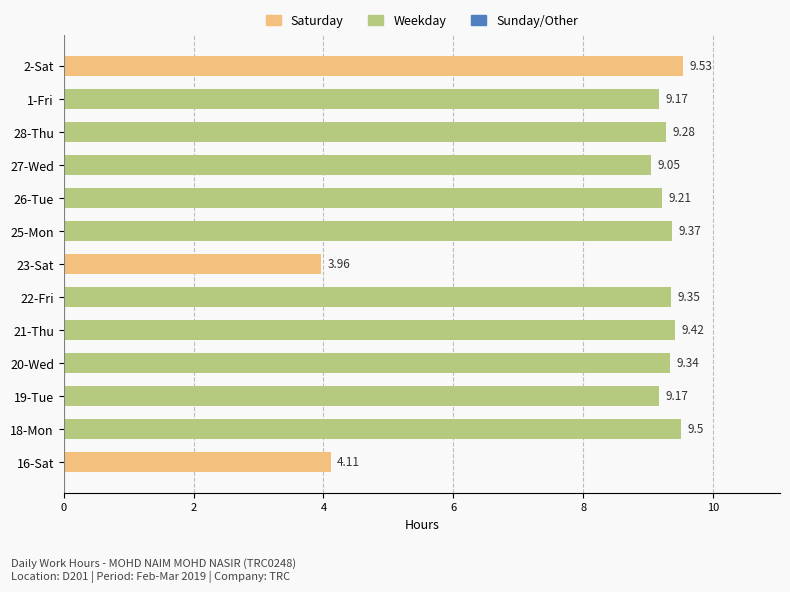

What is the difference between the values at 21-Thu and 27-Wed?

0.4